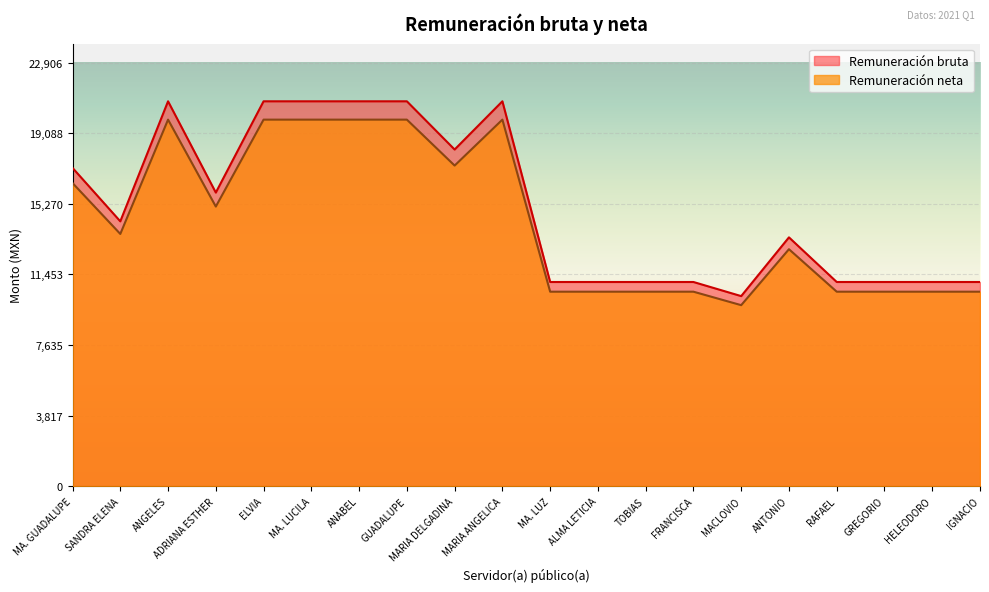

What is the maximum value shown in the chart?

20824